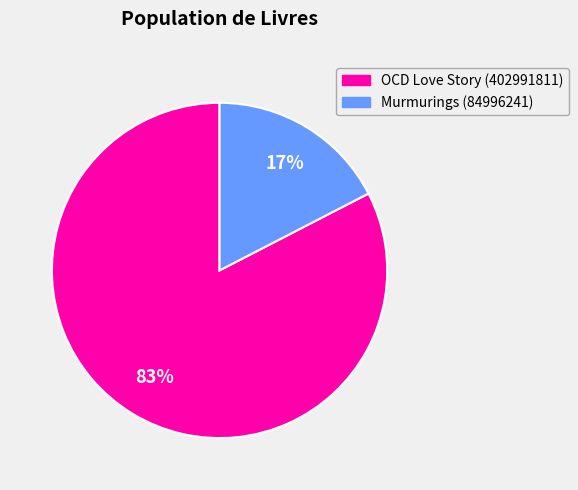

To the nearest percent, what is the combined percentage of Murmurings (84996241) and OCD Love Story (402991811)?

100%